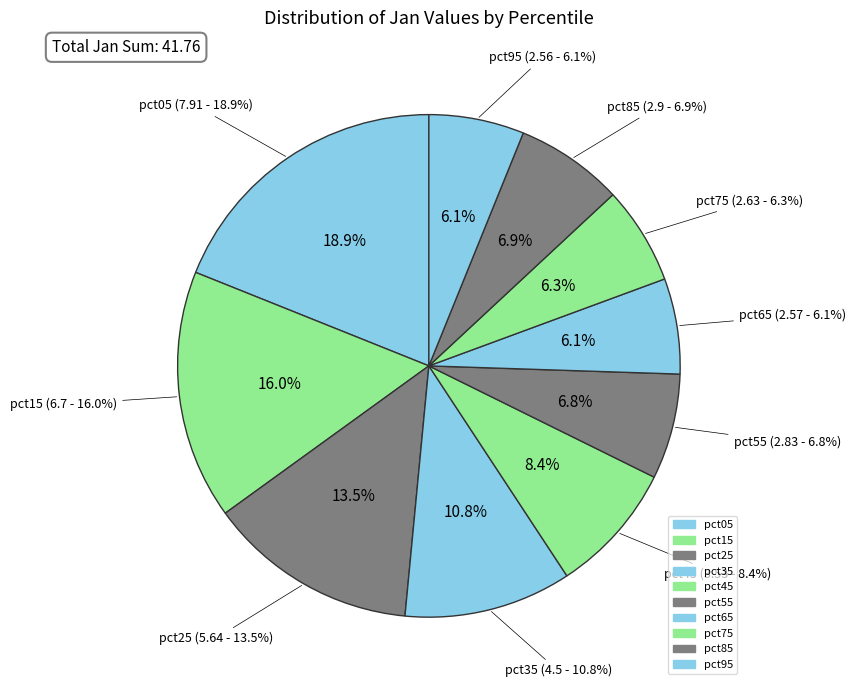

The pct95 slice represents 6% of the pie. True or false?

True